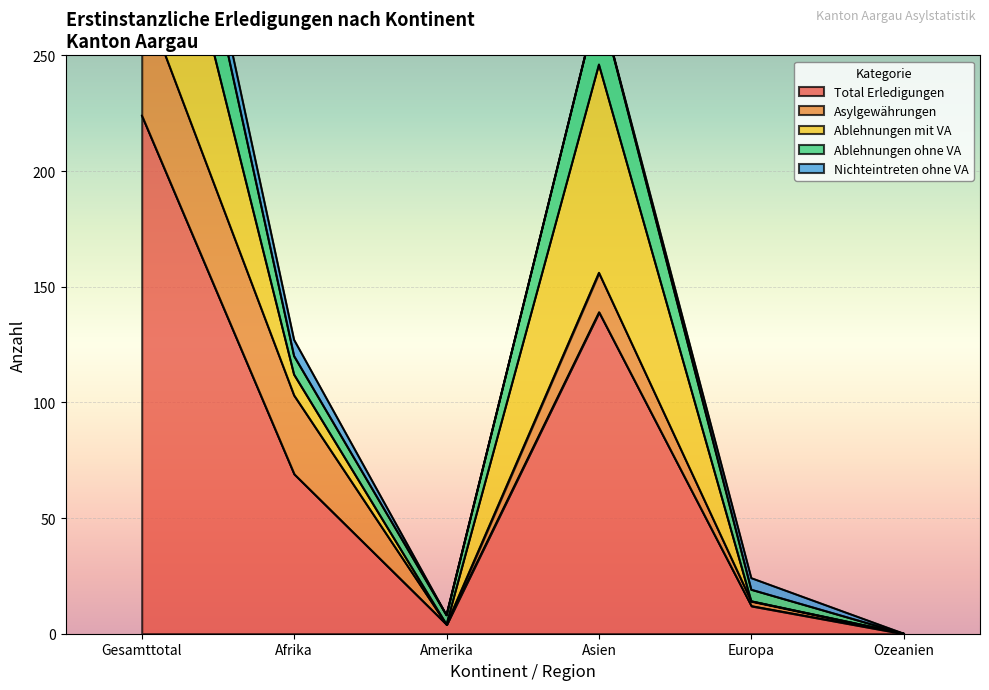

How many times do Ablehnungen mit VA and Nichteintreten ohne VA cross each other?

1